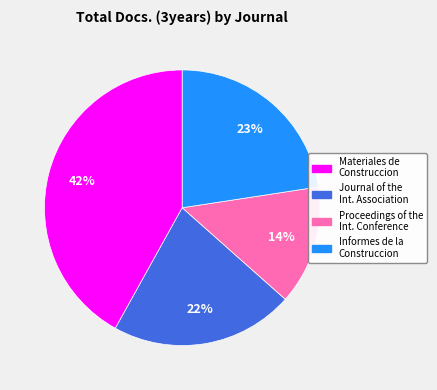

How many segments does this pie chart have?

4